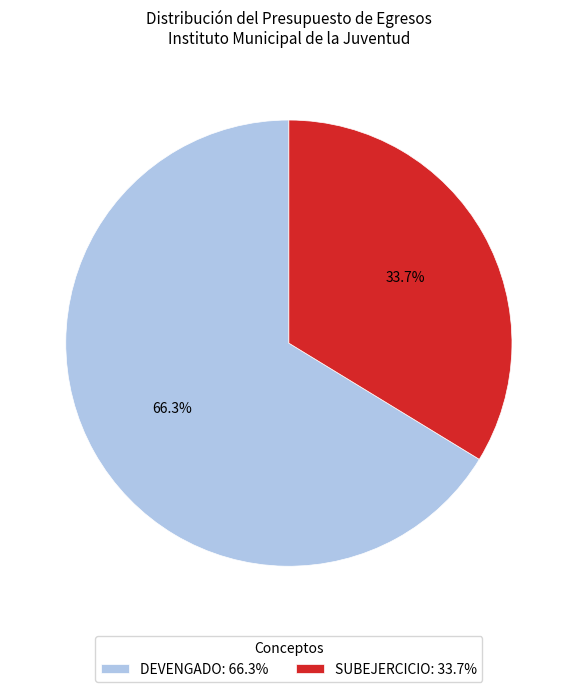

How many slices are in this pie chart?

2